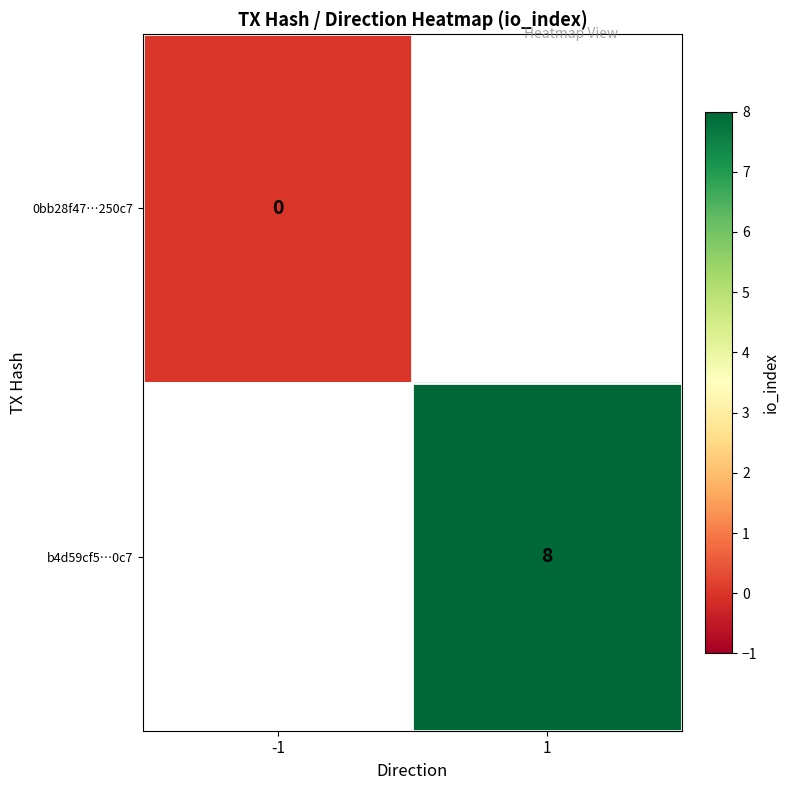

True or false: b4d59cf5…0c7 has a value of 14 at 1.

False